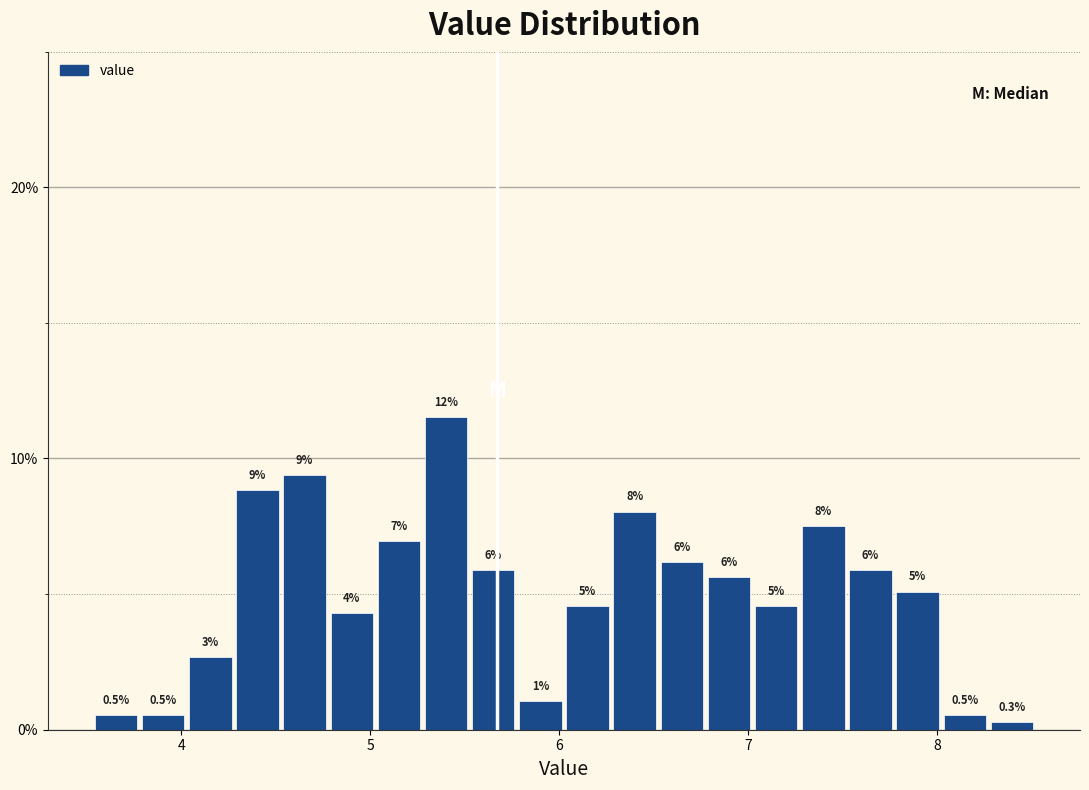

Read against the x-axis, roughly where is the centre of the tallest bar?

5.4